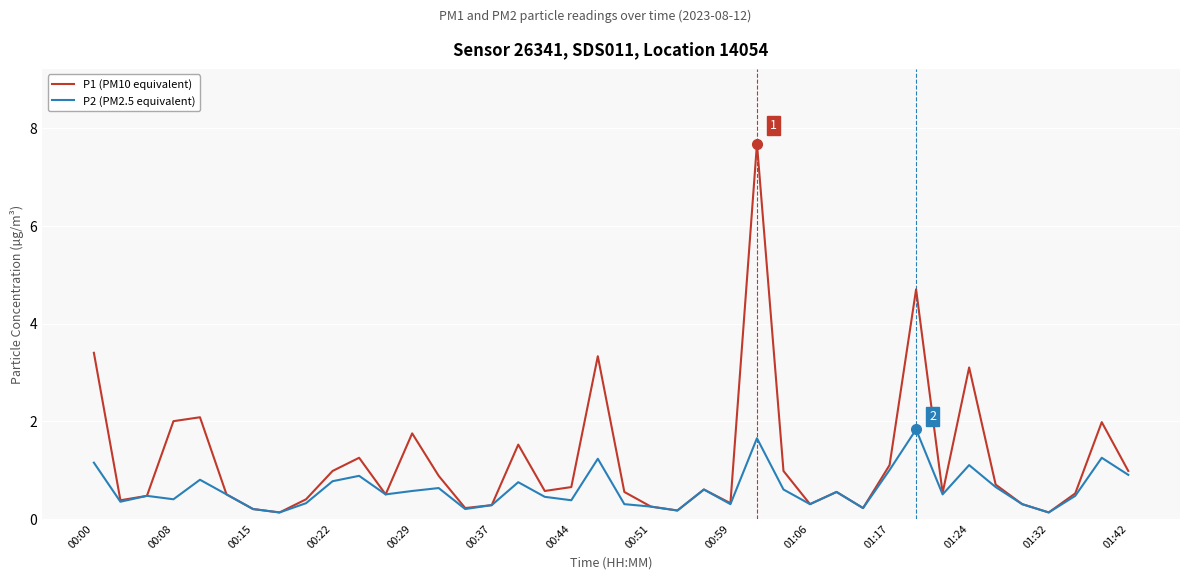

What is the difference between the maximum and minimum values in the P2 (PM2.5 equivalent) series?

1.7